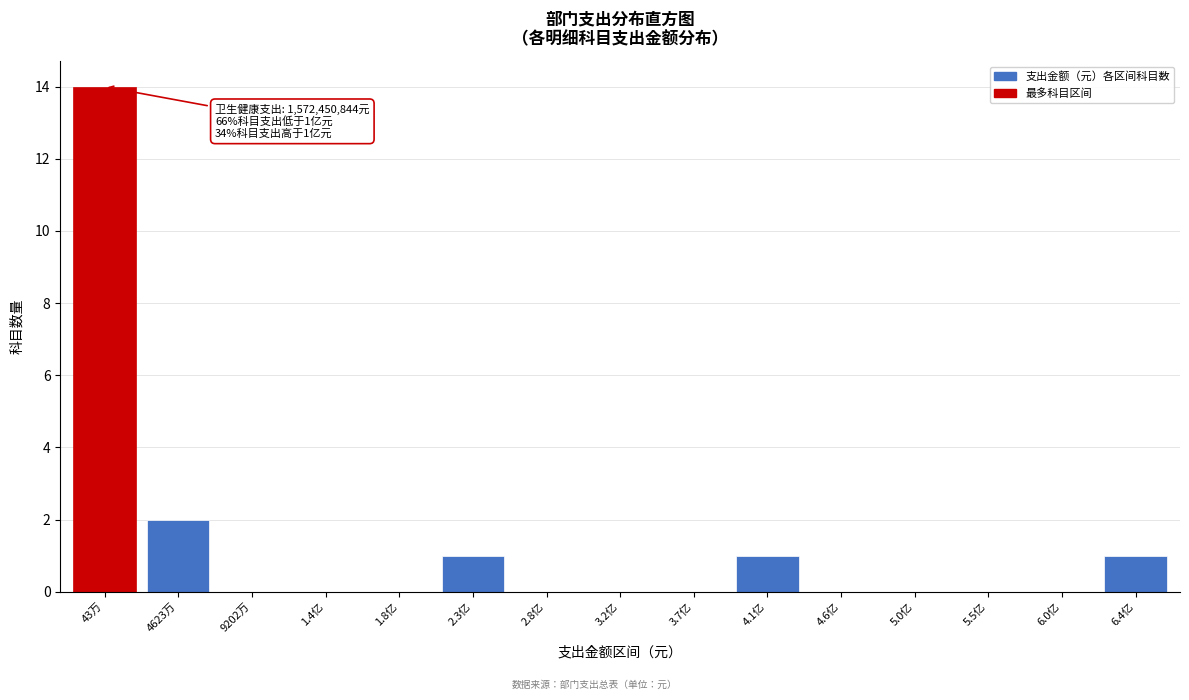

Reading left to right, extract all data points from this chart.

43万=14	4623万=2	9202万=0	1.4亿=0	1.8亿=0	2.3亿=1	2.8亿=0	3.2亿=0	3.7亿=0	4.1亿=1	4.6亿=0	5.0亿=0	5.5亿=0	6.0亿=0	6.4亿=1